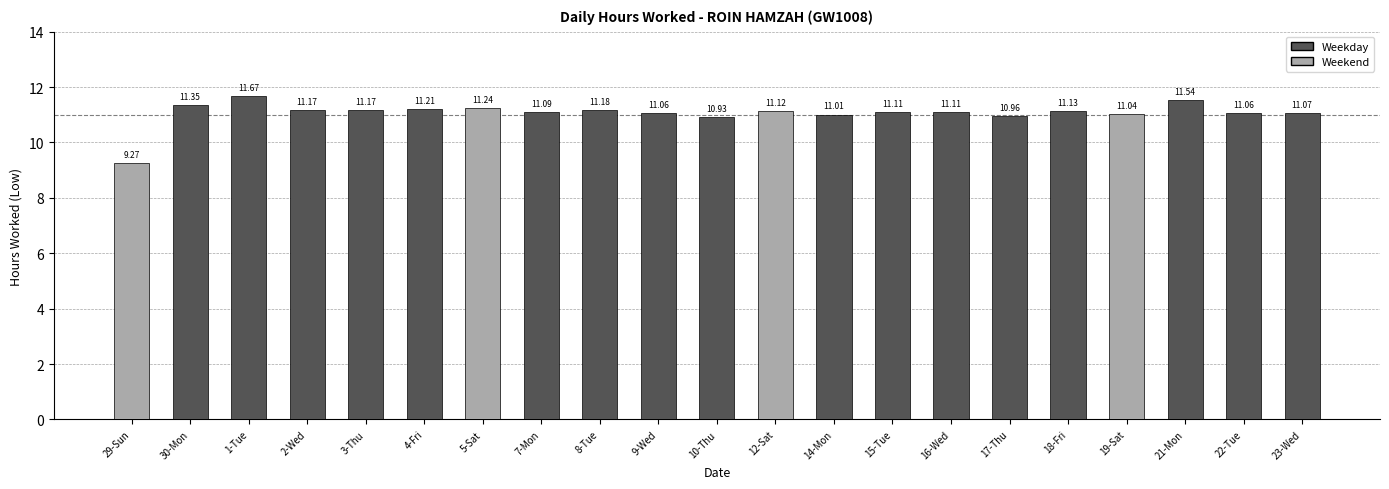

Is it true that the value at 21-Mon is 3.5?

False